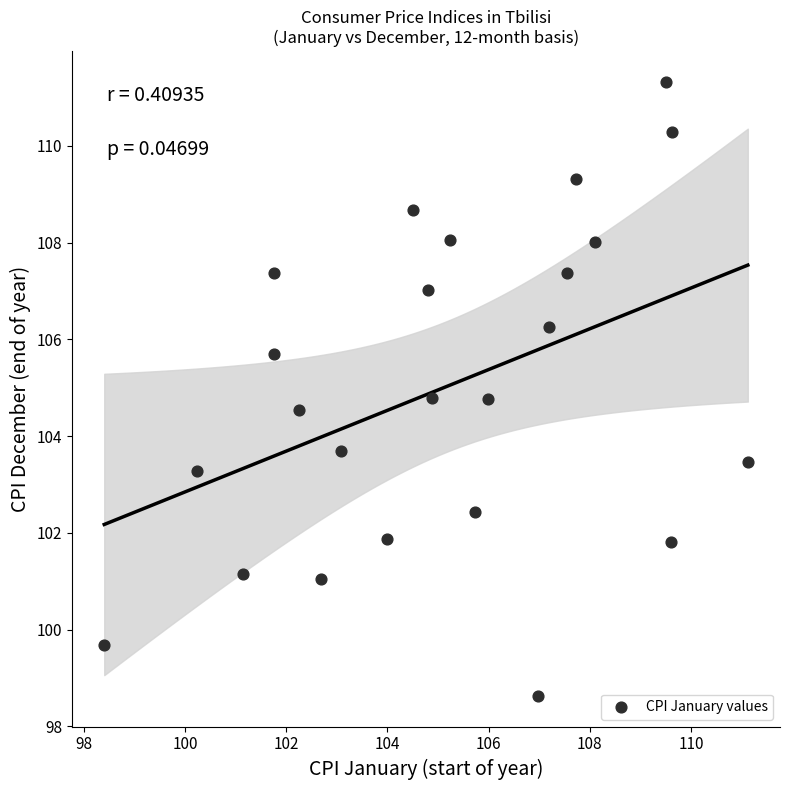

What Y value in the scatter plot is closest to 104?

103.7